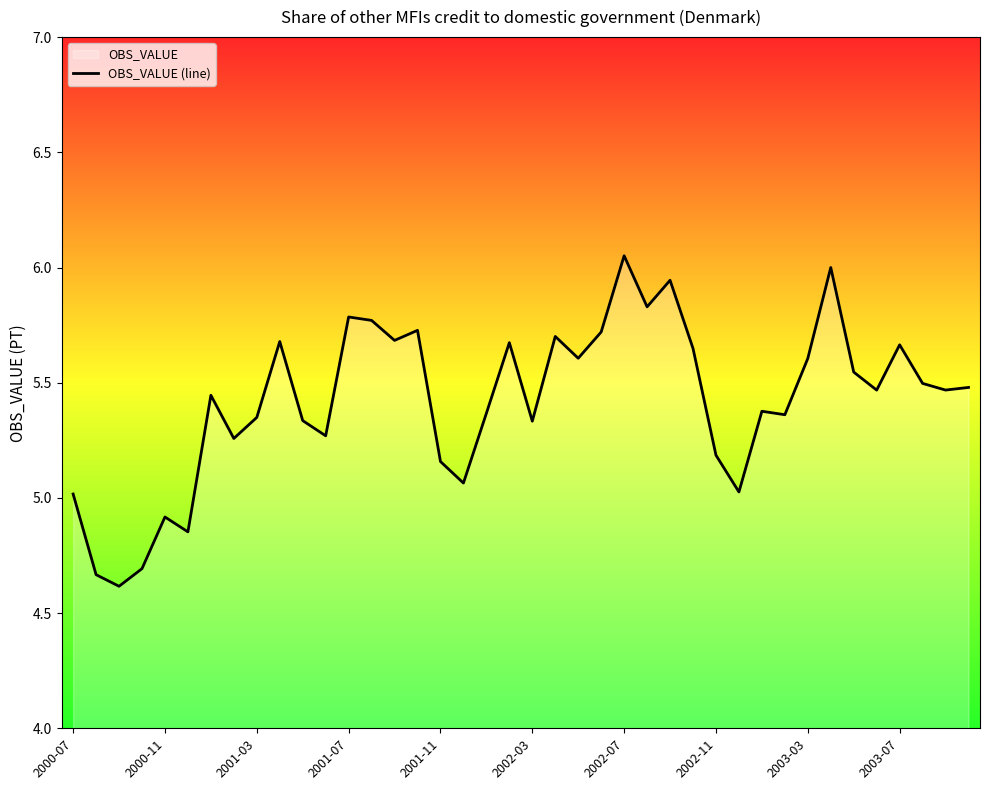

Reading left to right, transcribe all the data shown in this chart.

5.0	4.7	4.6	4.7	4.9	4.9	5.4	5.3	5.3	5.7	5.3	5.3	5.8	5.8	5.7	5.7	5.2	5.1	5.4	5.7	5.3	5.7	5.6	5.7	6.1	5.8	5.9	5.6	5.2	5.0	5.4	5.4	5.6	6.0	5.5	5.5	5.7	5.5	5.5	5.5